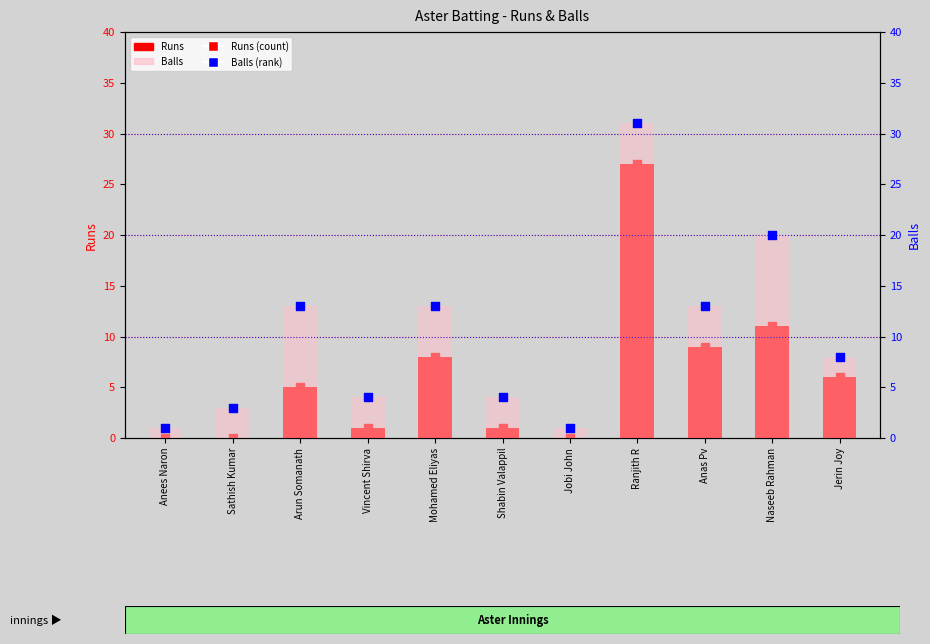

Which series reaches the minimum Y coordinate?

Runs